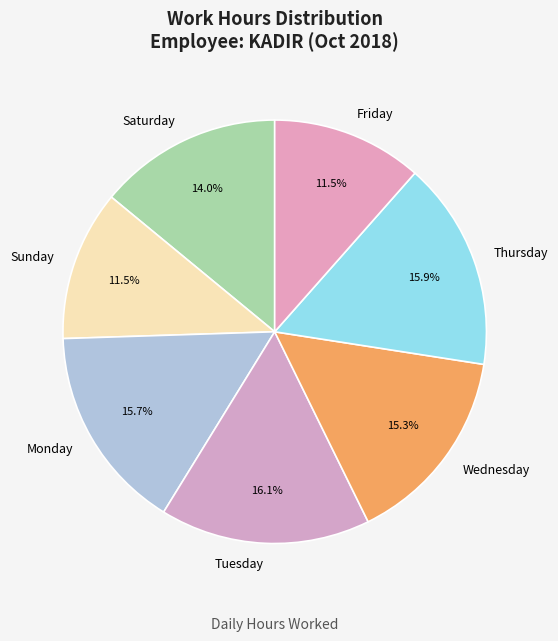

Does Thursday account for over 50% of the chart?

No